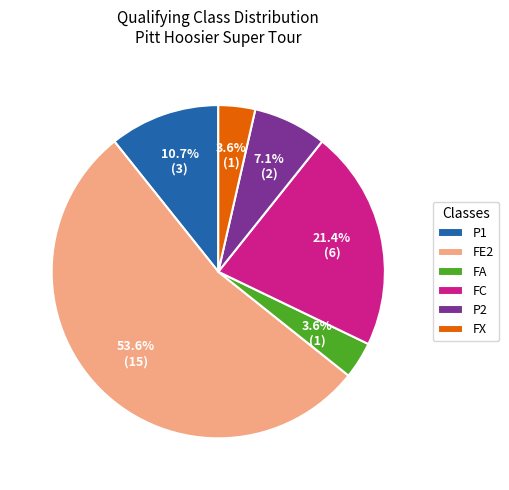

Approximately how many times larger is the value at FA compared to P2?

0.5